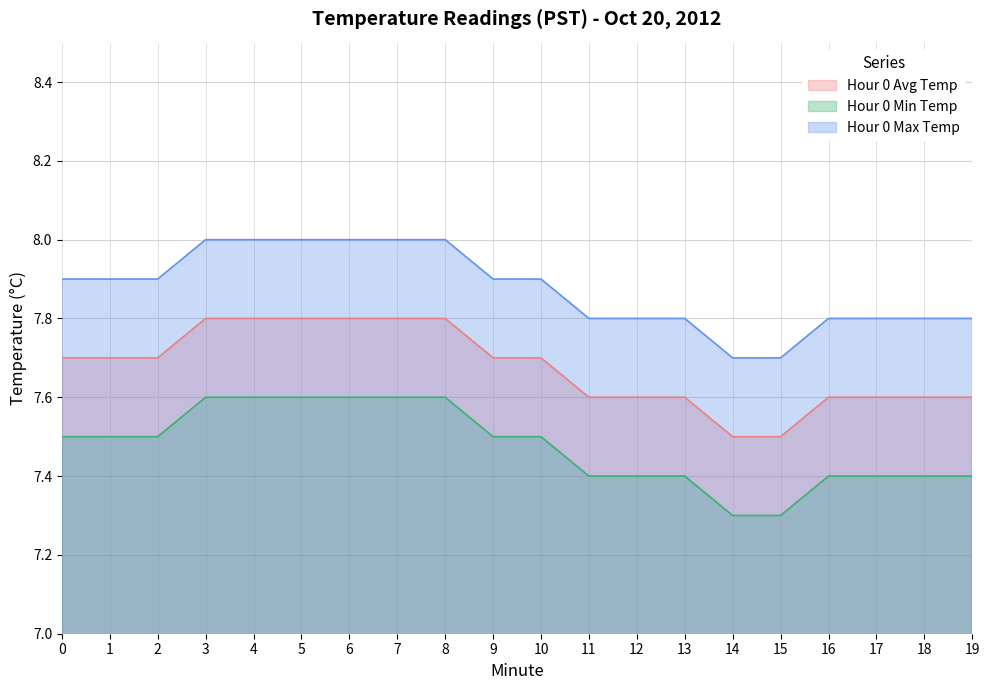

Reading left to right, extract all data points from this chart.

Hour 0 Avg Temp: 0=7.7	1=7.7	2=7.7	3=7.8	4=7.8	5=7.8	6=7.8	7=7.8	8=7.8	9=7.7	10=7.7	11=7.6	12=7.6	13=7.6	14=7.5	15=7.5	16=7.6	17=7.6	18=7.6	19=7.6
Hour 0 Min Temp: 0=7.5	1=7.5	2=7.5	3=7.6	4=7.6	5=7.6	6=7.6	7=7.6	8=7.6	9=7.5	10=7.5	11=7.4	12=7.4	13=7.4	14=7.3	15=7.3	16=7.4	17=7.4	18=7.4	19=7.4
Hour 0 Max Temp: 0=7.9	1=7.9	2=7.9	3=8.0	4=8.0	5=8.0	6=8.0	7=8.0	8=8.0	9=7.9	10=7.9	11=7.8	12=7.8	13=7.8	14=7.7	15=7.7	16=7.8	17=7.8	18=7.8	19=7.8